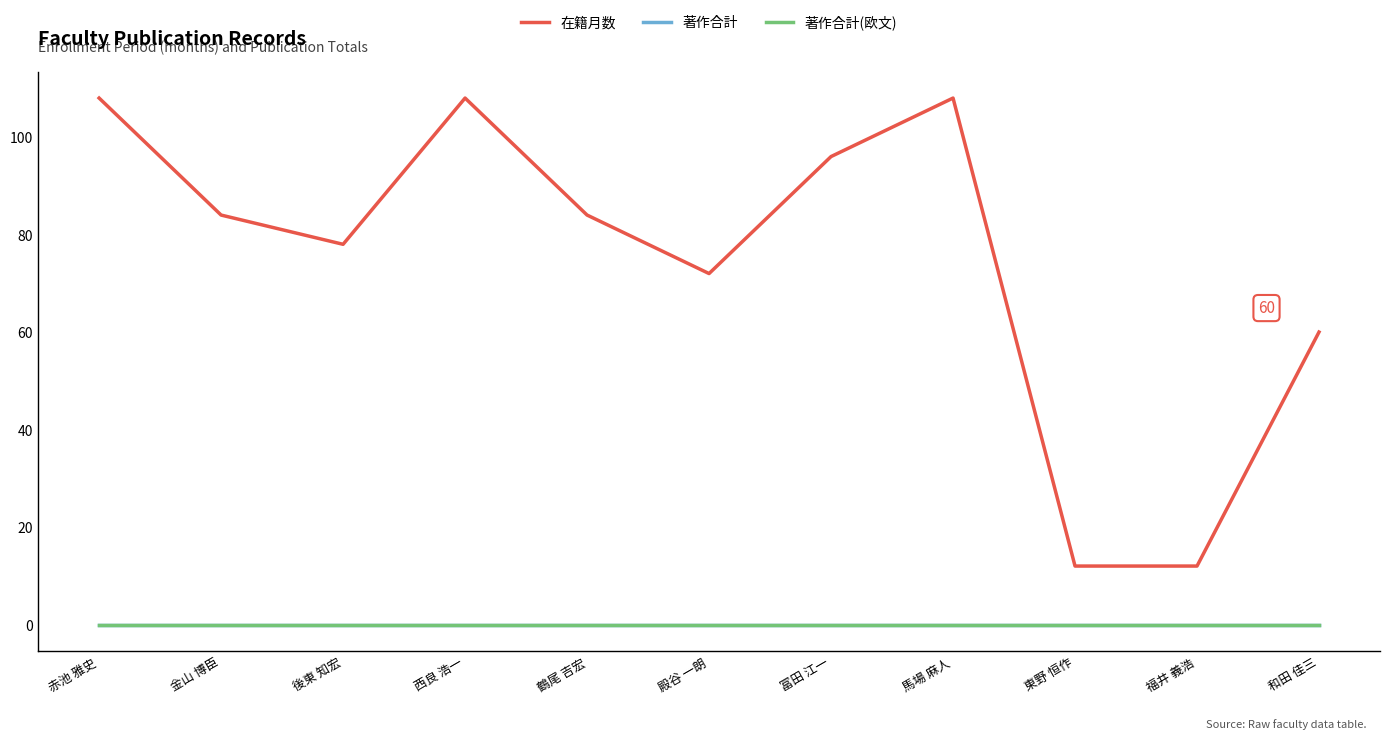

Which has a higher value, 冨田 江一 or 福井 義浩?

冨田 江一